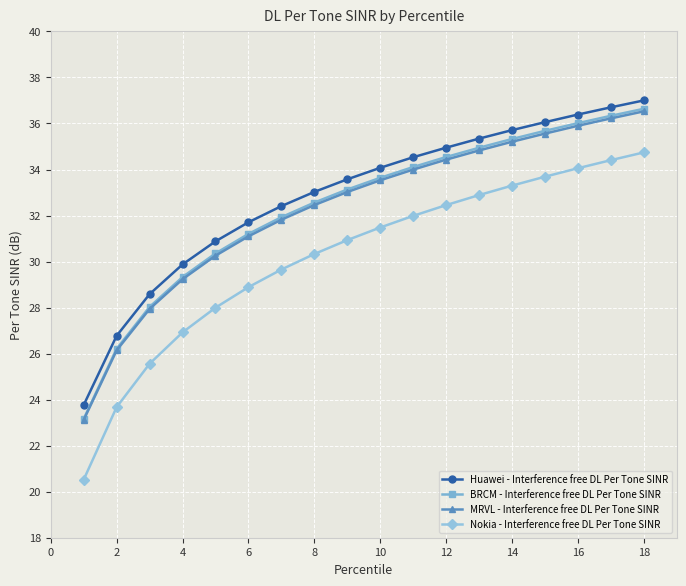

True or false: BRCM - Interference free DL Per Tone SINR and MRVL - Interference free DL Per Tone SINR cross at least once.

False